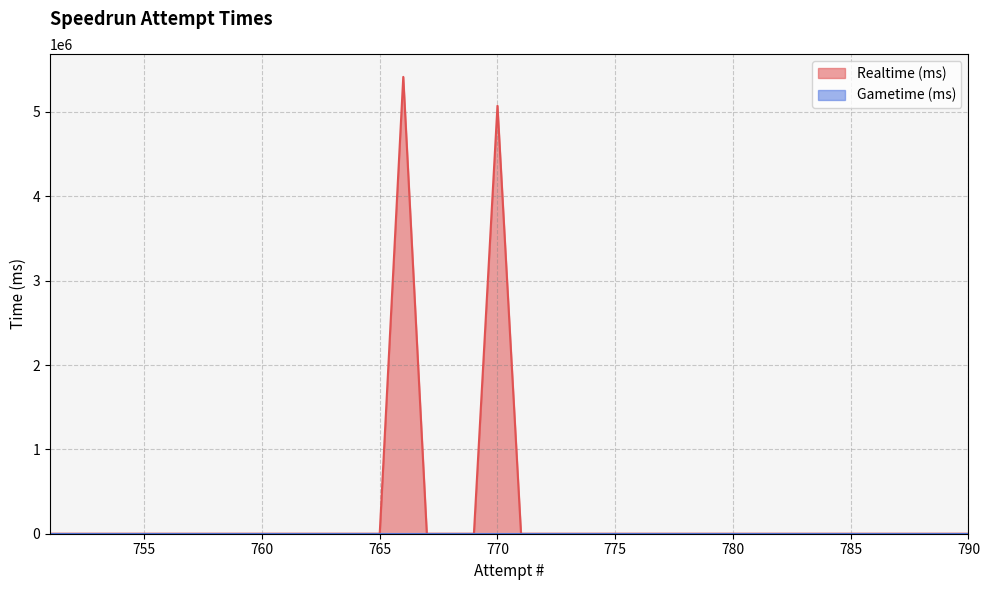

Rank the categories by value from lowest to highest.

790, 789, 788, 787, 786, 785, 784, 783, 782, 781, 780, 779, 778, 777, 776, 775, 774, 773, 772, 771, 769, 768, 767, 765, 764, 763, 762, 761, 760, 759, 758, 757, 756, 755, 754, 753, 752, 751, 770, 766